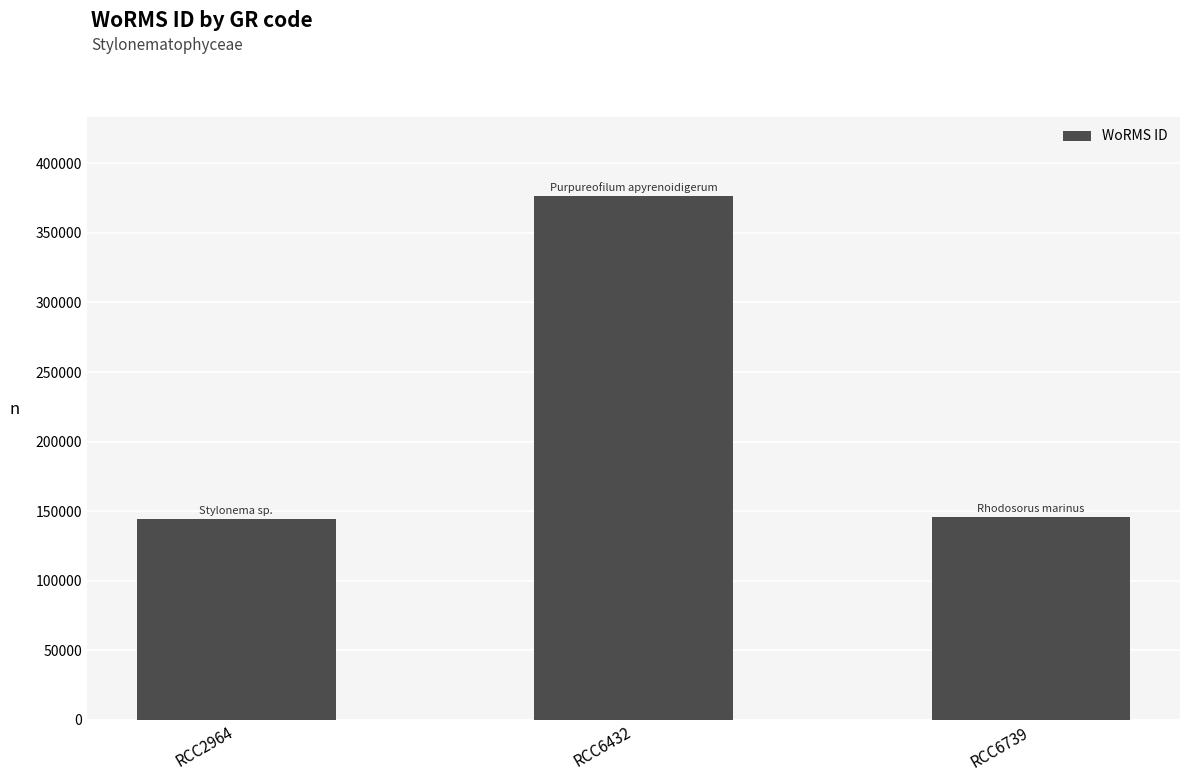

What is the difference between the values at RCC6739 and RCC2964?

1604